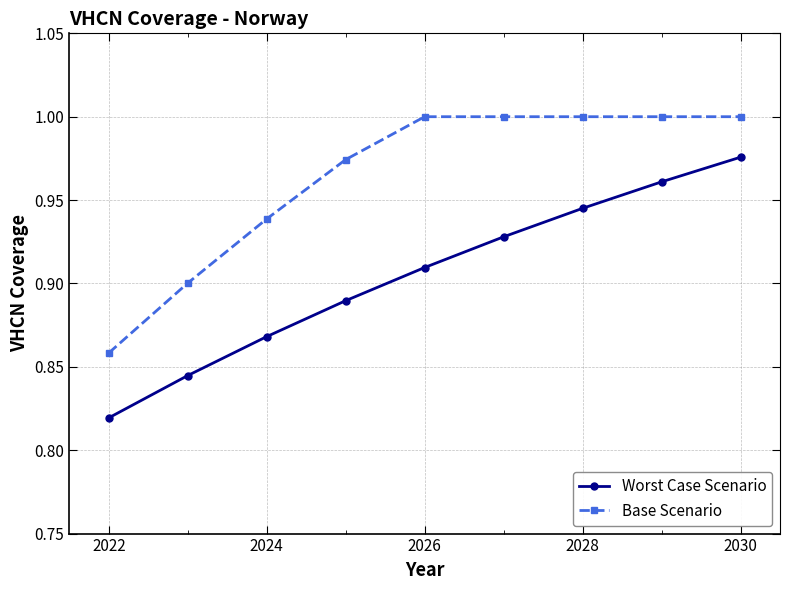

Does the chart display data point markers on the line(s)?

Yes